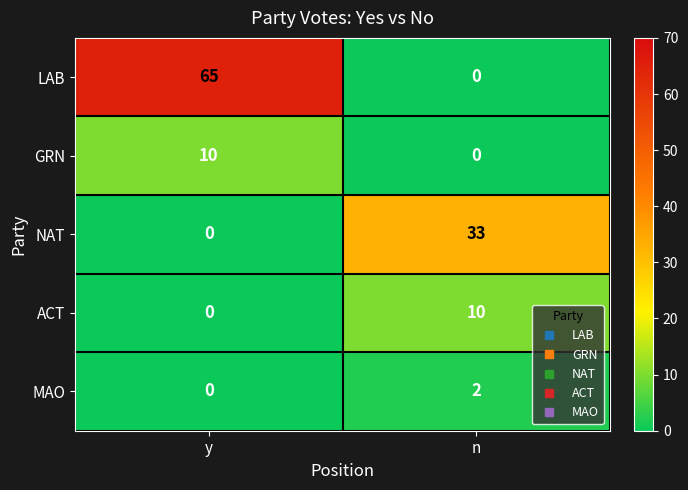

Reading right to left, what are all the values shown in this chart?

LAB: 0	65
GRN: 0	10
NAT: 33	0
ACT: 10	0
MAO: 2	0